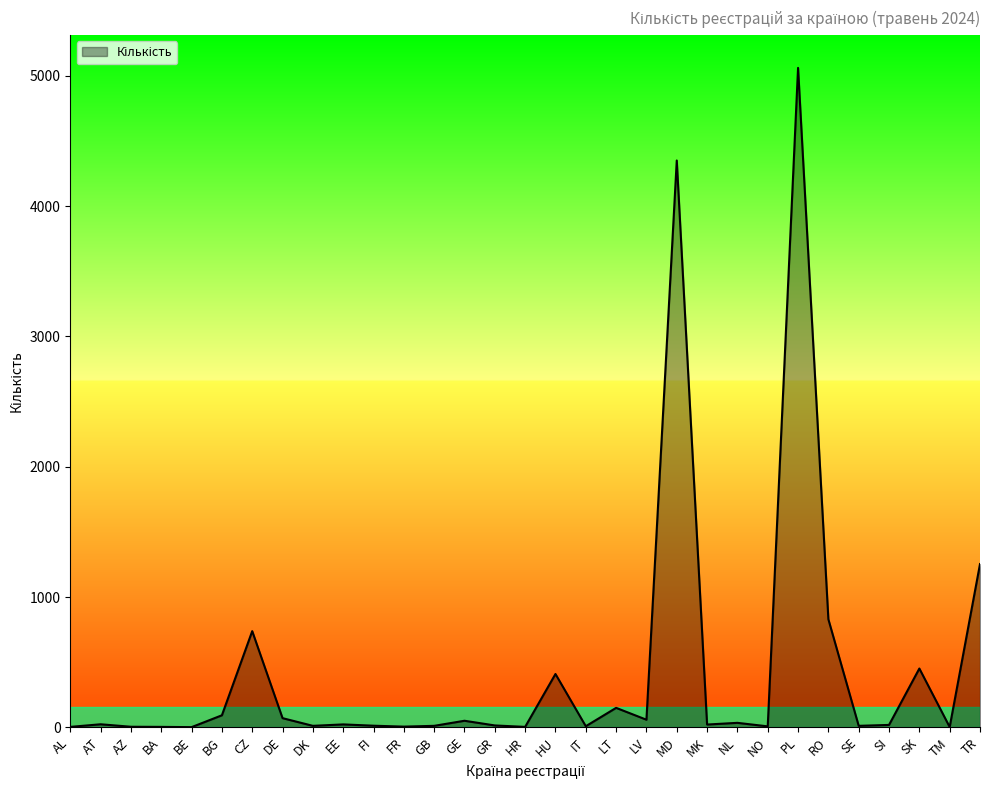

What is the maximum value shown in the chart?

5062